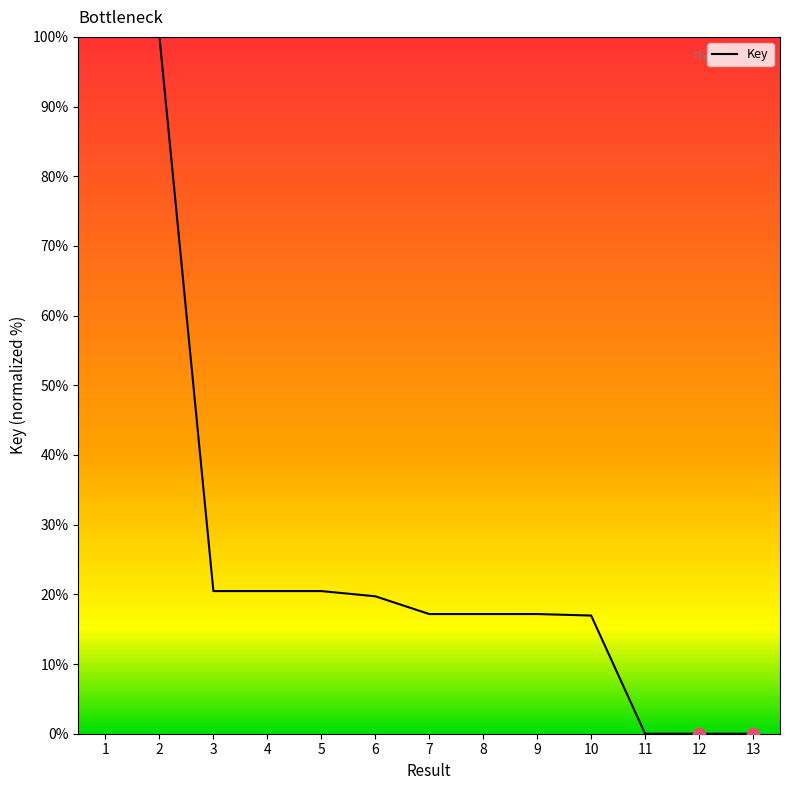

Between 1 and 4, which is larger?

1